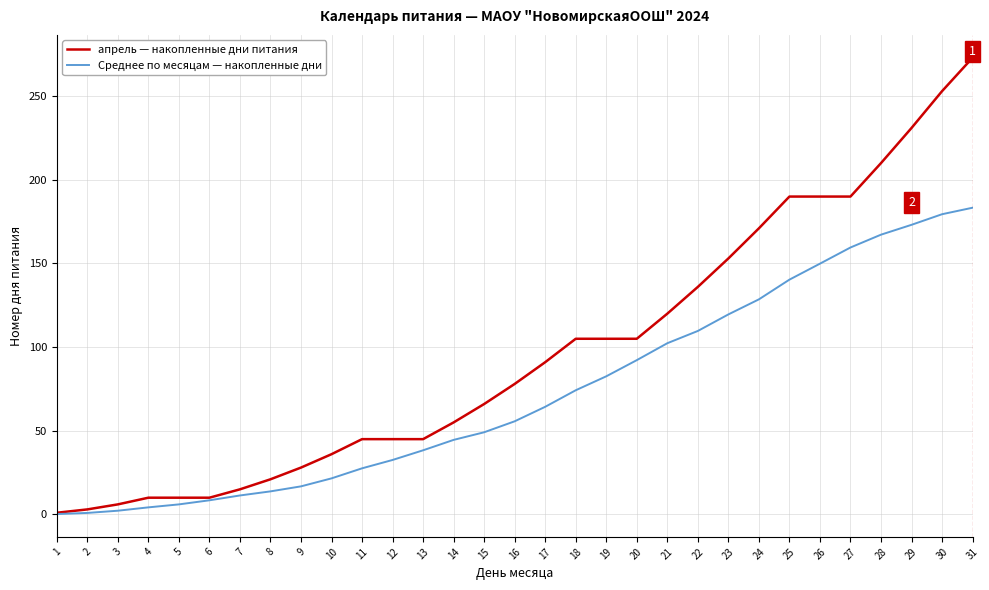

What is the difference between the maximum and minimum values in the Среднее по месяцам — накопленные дни series?

183.1